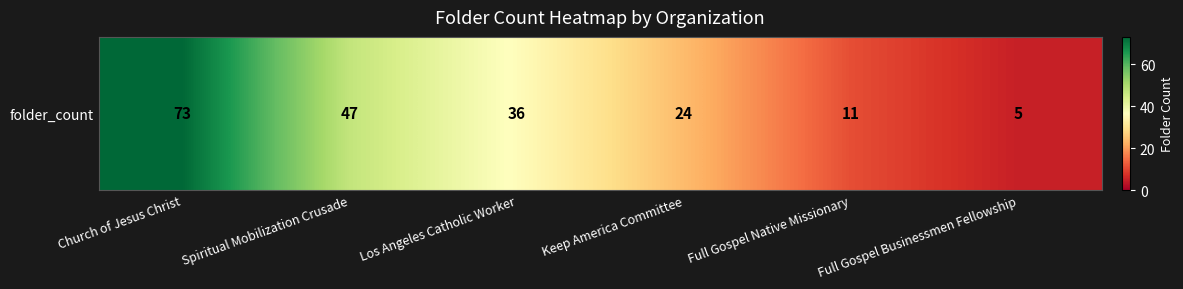

What is the minimum value shown in the chart?

5